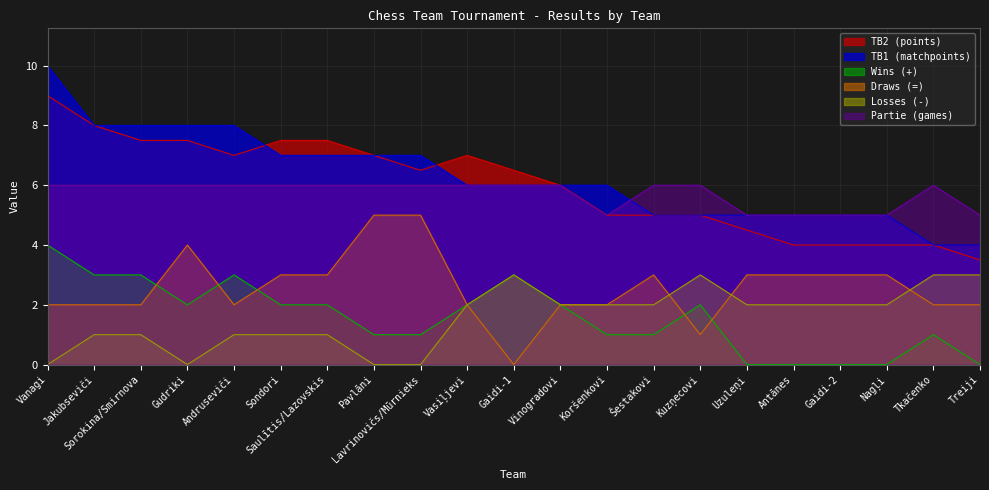

Rank the series at Jakubseviči from lowest to highest value.

Losses (-), Draws (=), Wins (+), Partie (games), TB2 (points), TB1 (matchpoints)